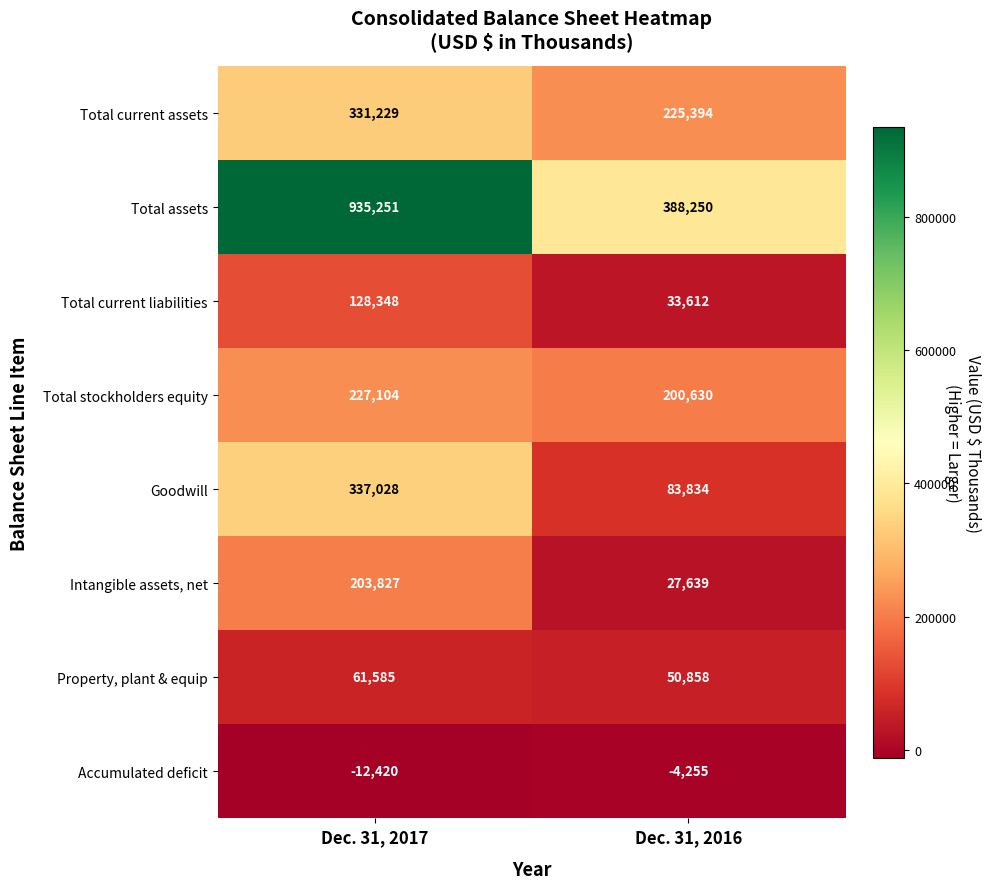

What is the greatest value displayed?

935251